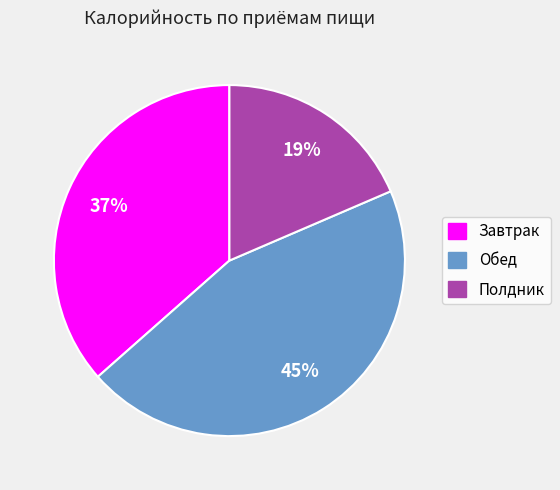

To the nearest percent, what portion does Завтрак represent?

37%